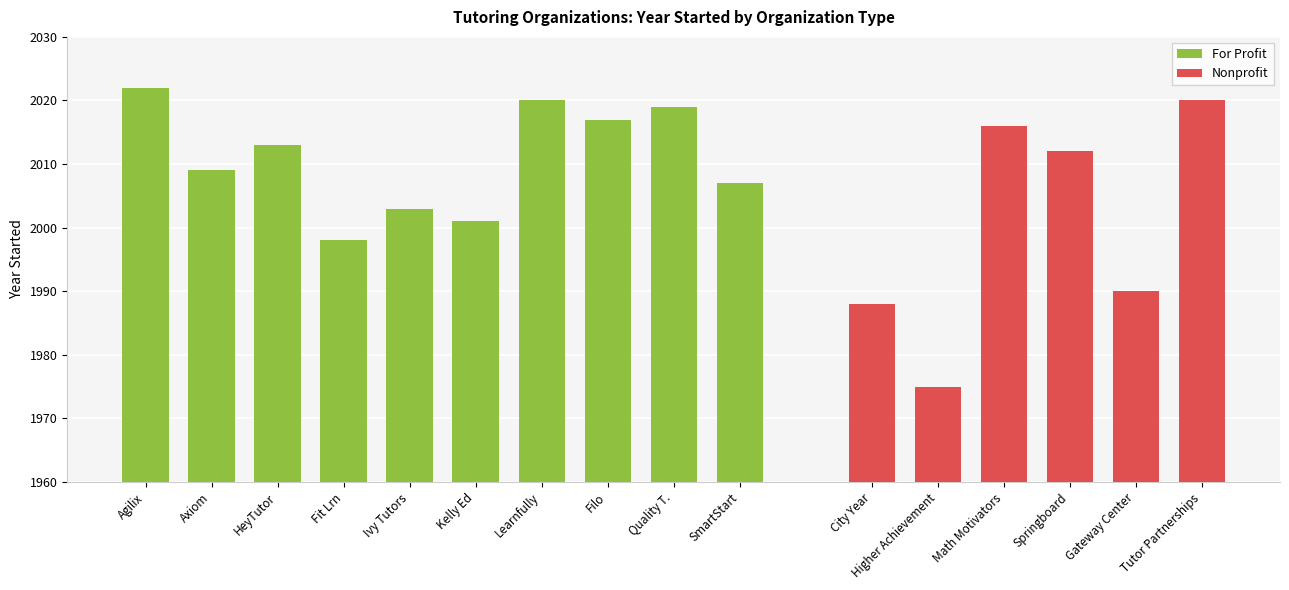

What is the difference between the Nonprofit values at Gateway Center and Tutor Partnerships?

30